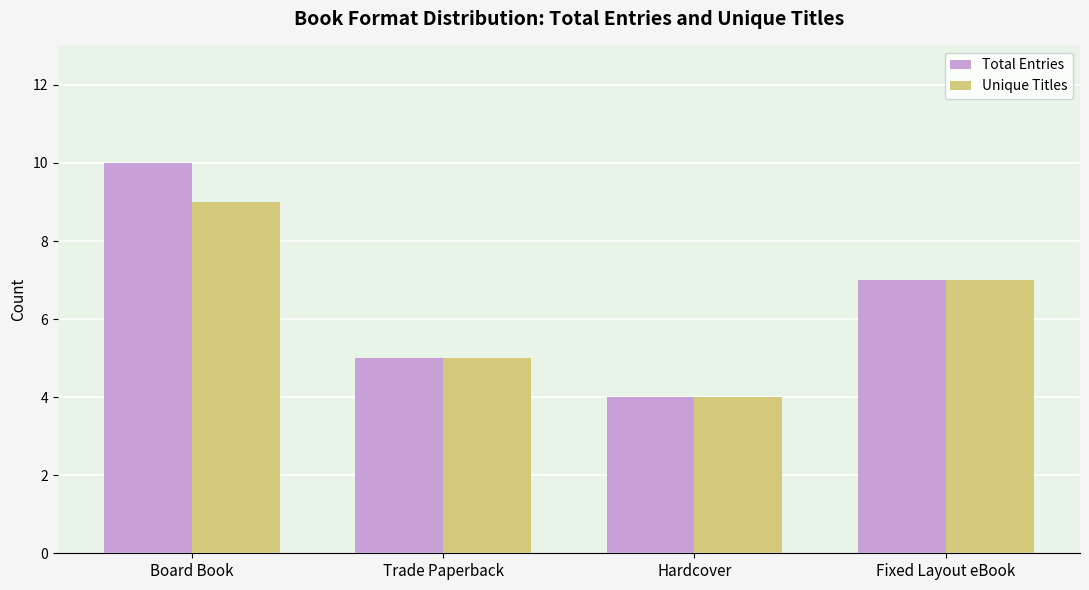

What are all the series names shown in the legend?

Total Entries, Unique Titles